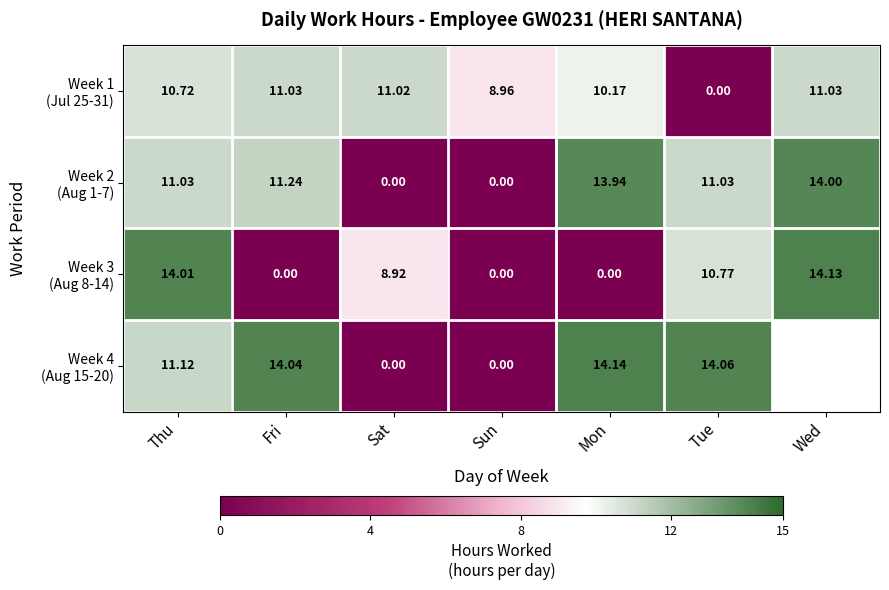

Rank the series at Sun from highest to lowest value.

Week 1 (Jul 25-31), Week 2 (Aug 1-7), Week 3 (Aug 8-14), Week 4 (Aug 15-20)